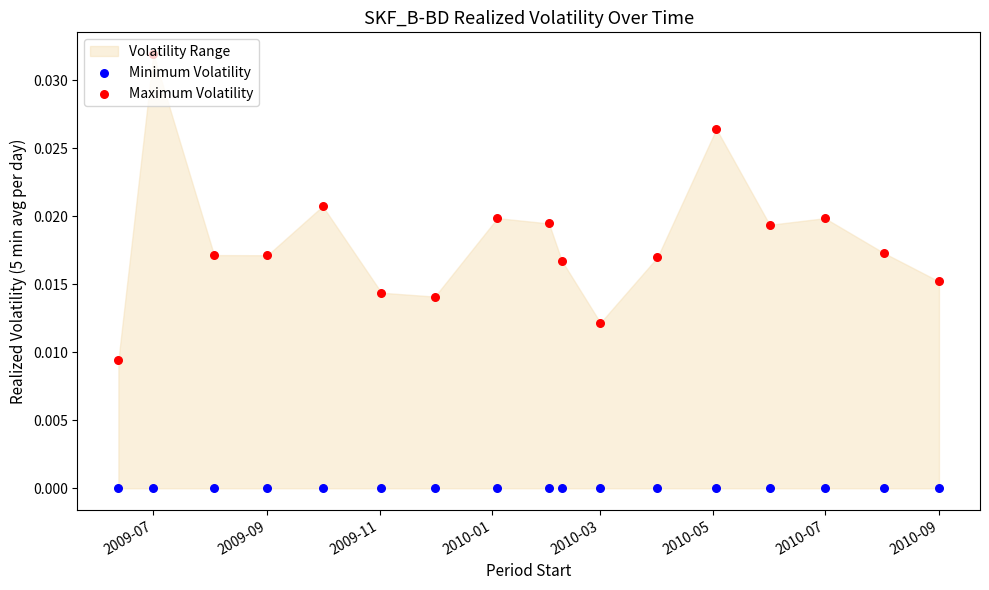

Which series has the largest total across all categories?

Maximum Volatility